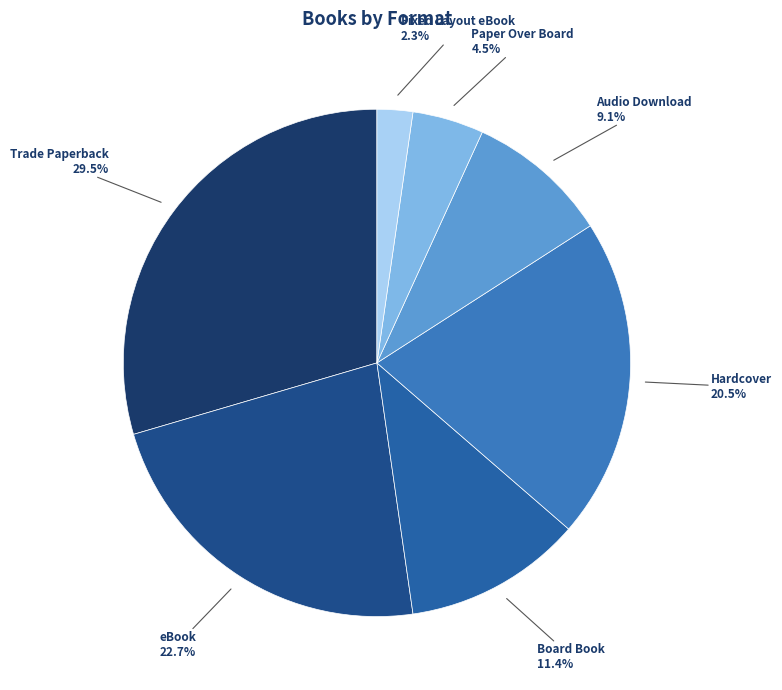

The Audio Download slice represents 9% of the pie. True or false?

True